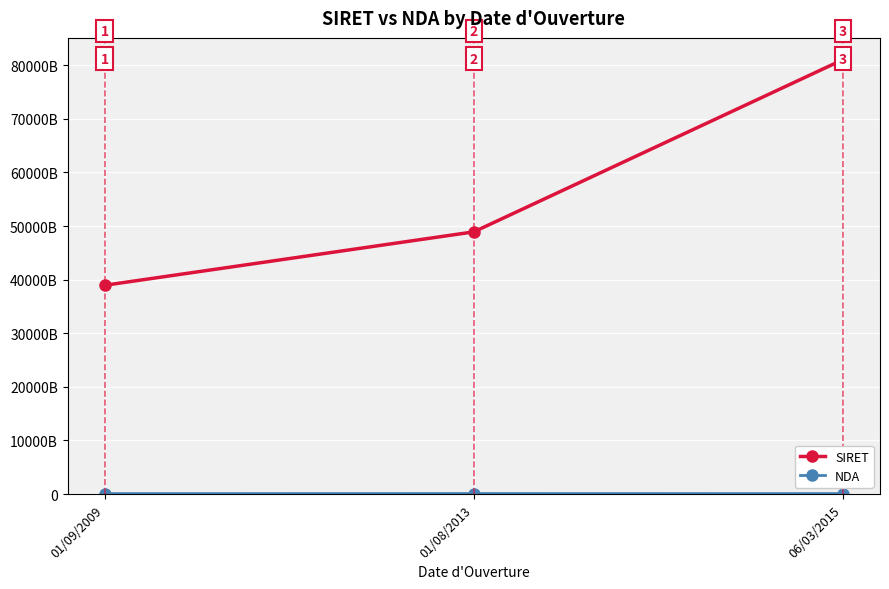

List the series in order of their peak value, lowest first.

NDA, SIRET